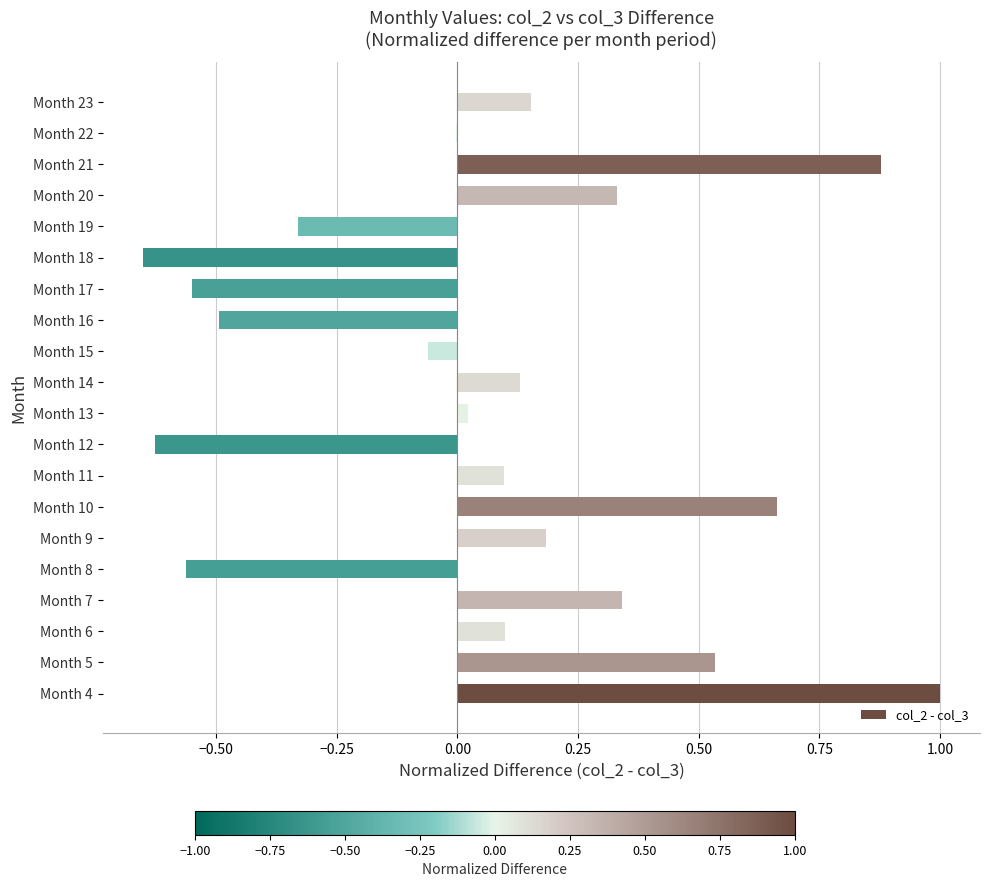

The value at Month 10 is 0.1. True or false?

False